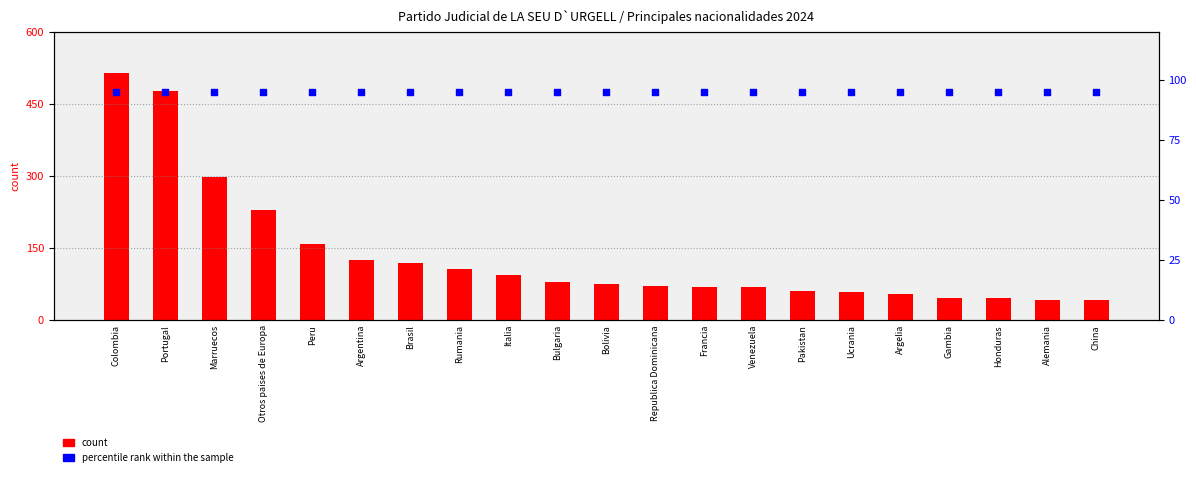

Which series reaches the maximum Y coordinate?

count